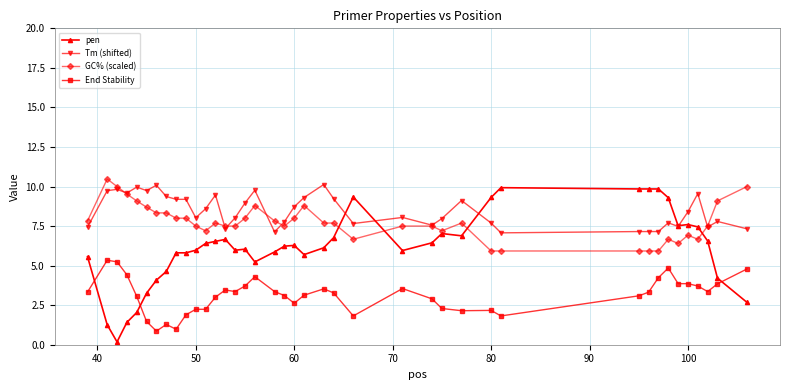

How many series are shown in this chart?

4